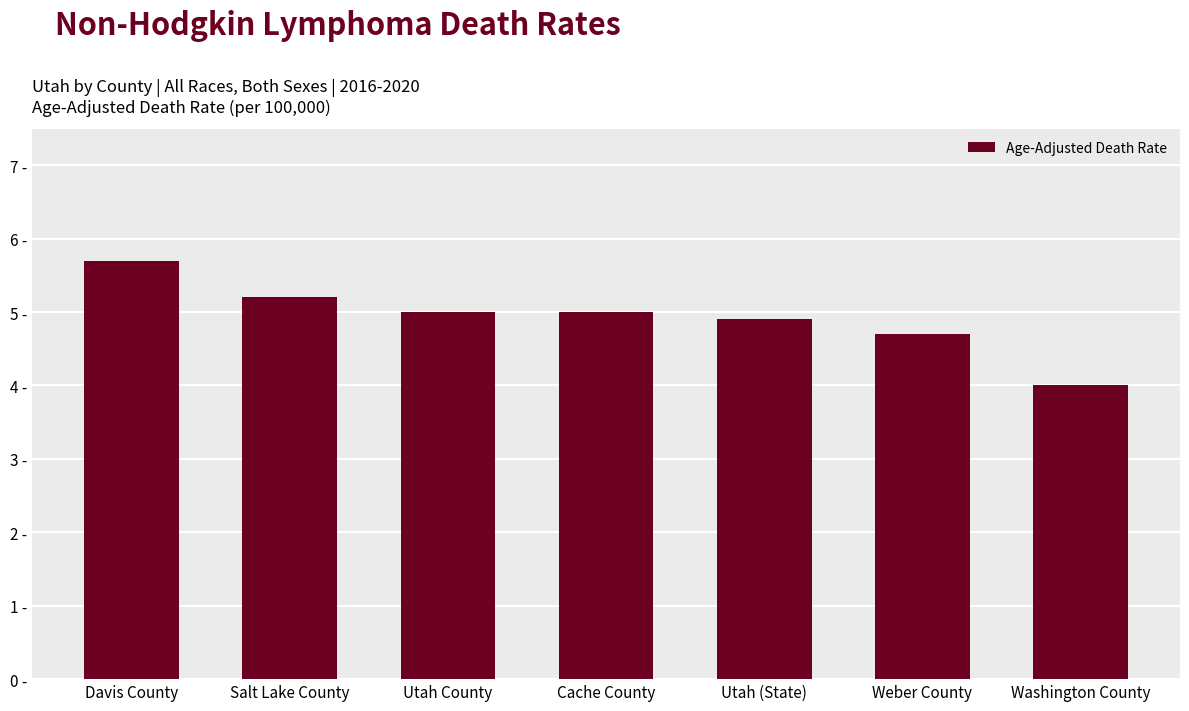

What is the sum of all values?

34.5